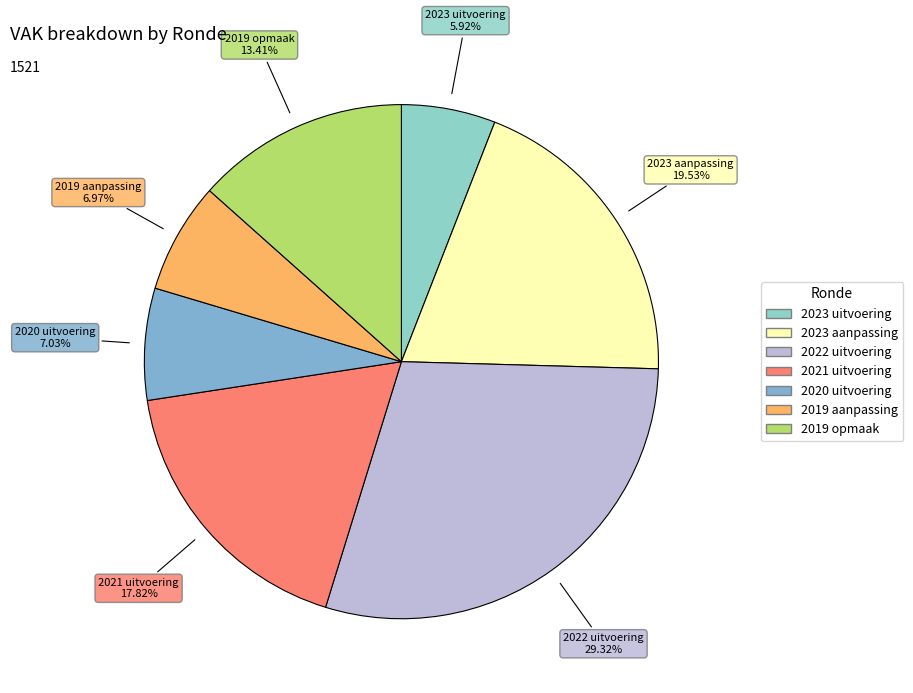

How many segments does this pie chart have?

7